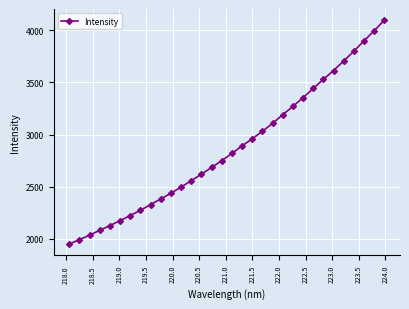

What is the average value?

2869.0